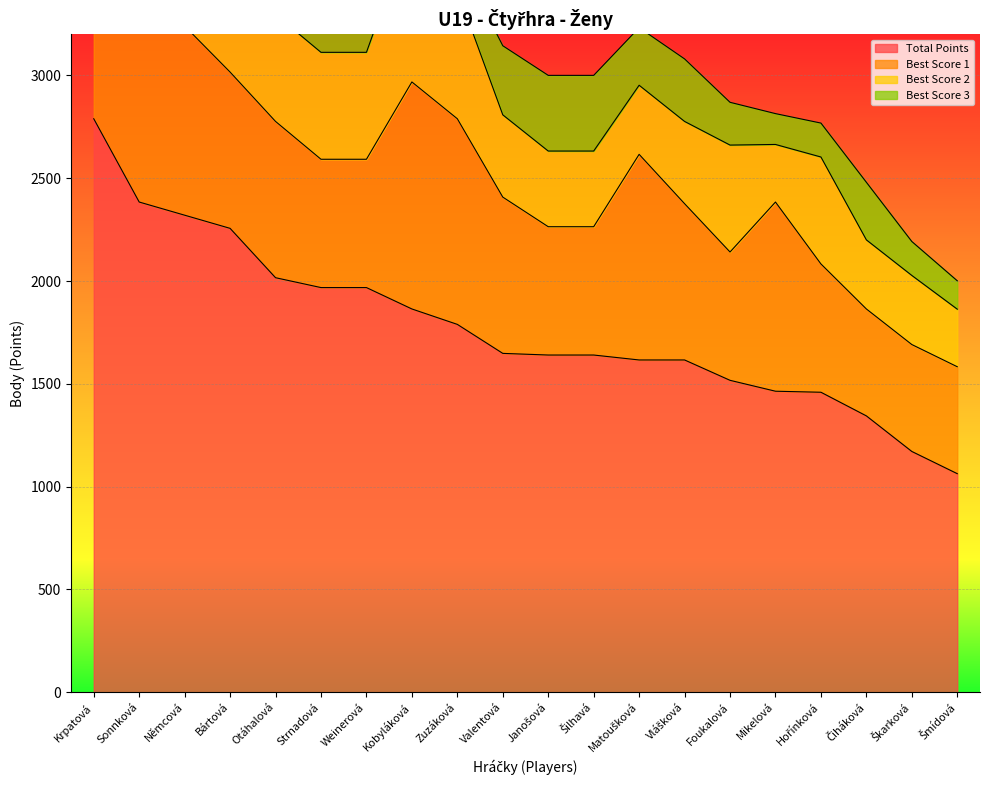

How many series are shown in this chart?

4